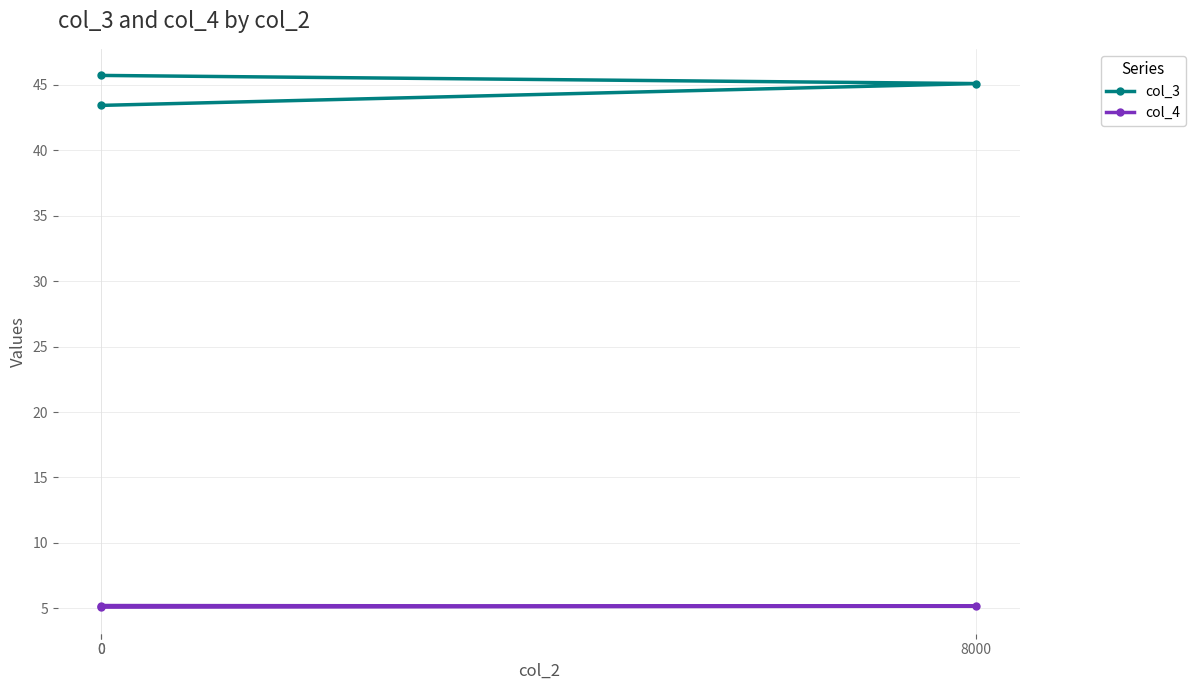

What is the difference between the maximum and minimum values in the col_4 series?

0.1